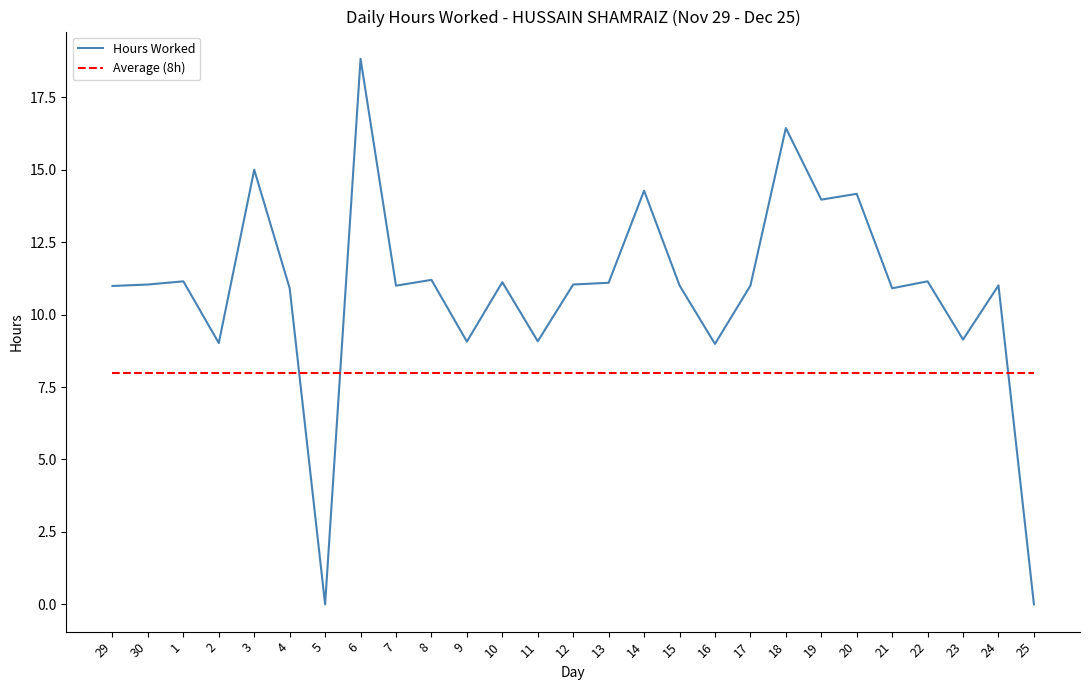

At 16, list the series in order from smallest to largest.

Average (8h), Hours Worked